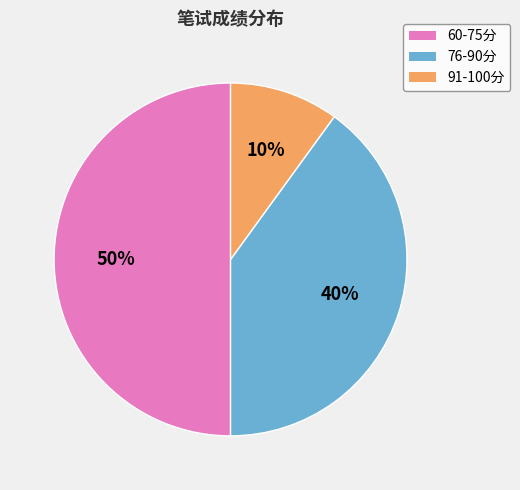

Is it true that 91-100分 is 10% of the pie?

True